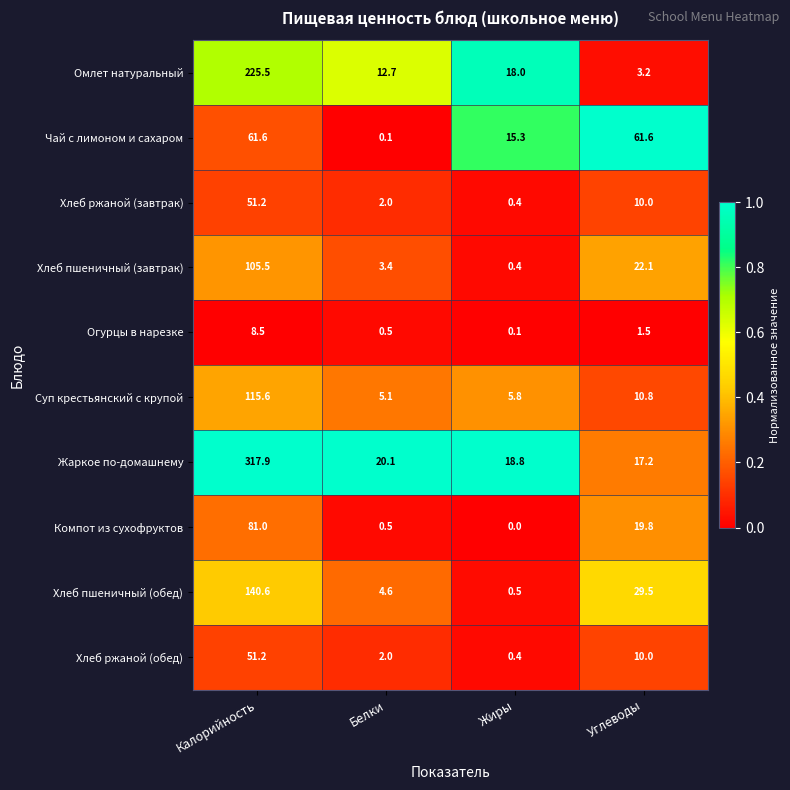

How many series are shown in this chart?

10